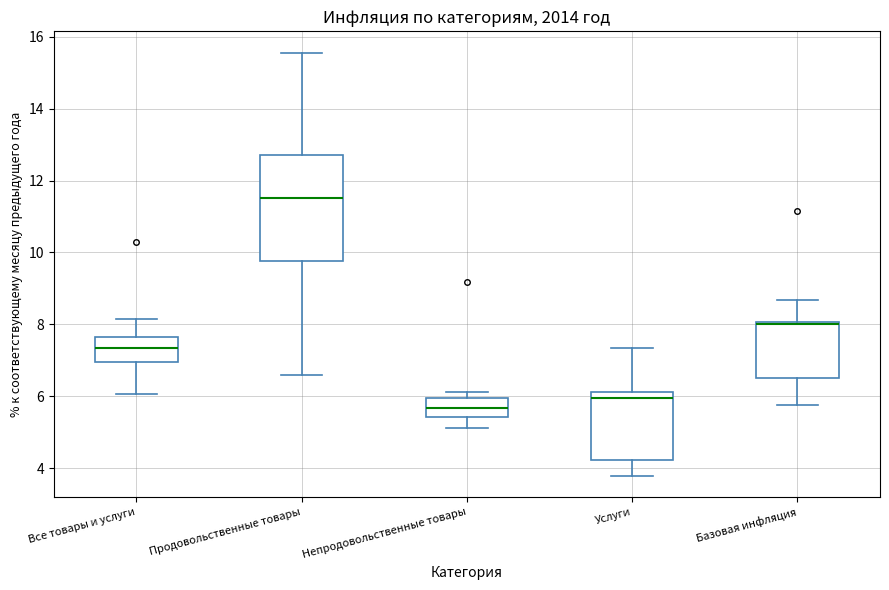

Which box is the tallest, from its lower edge to its upper edge?

Продовольственные товары